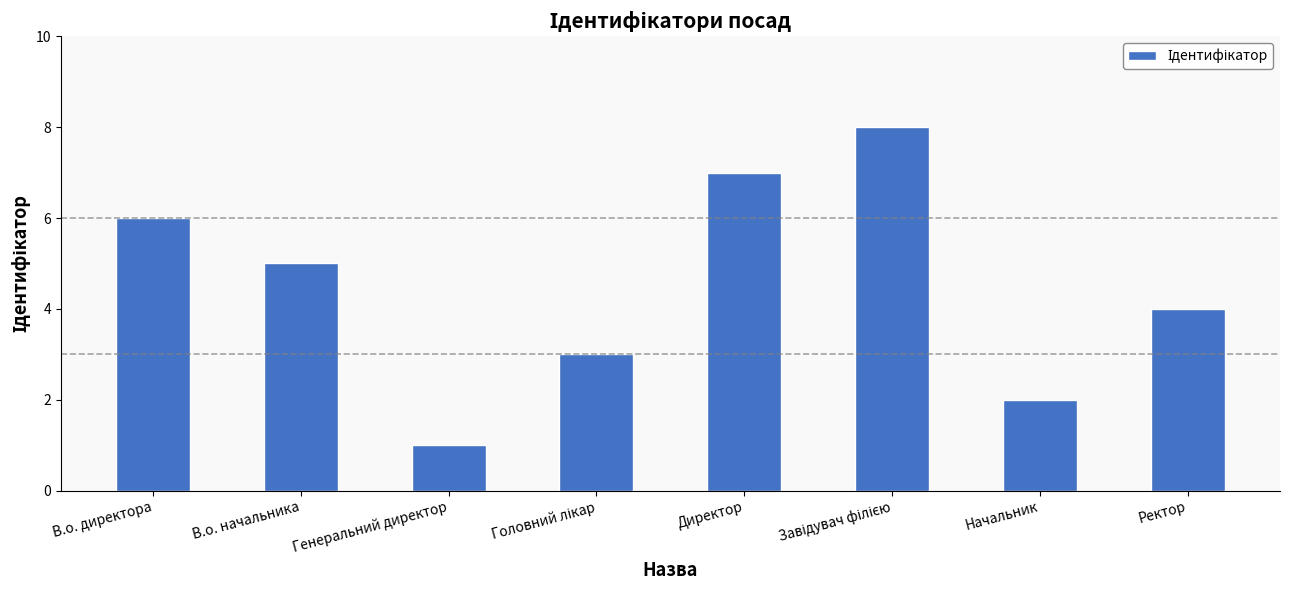

At which label does the data first exceed 5?

В.о. директора